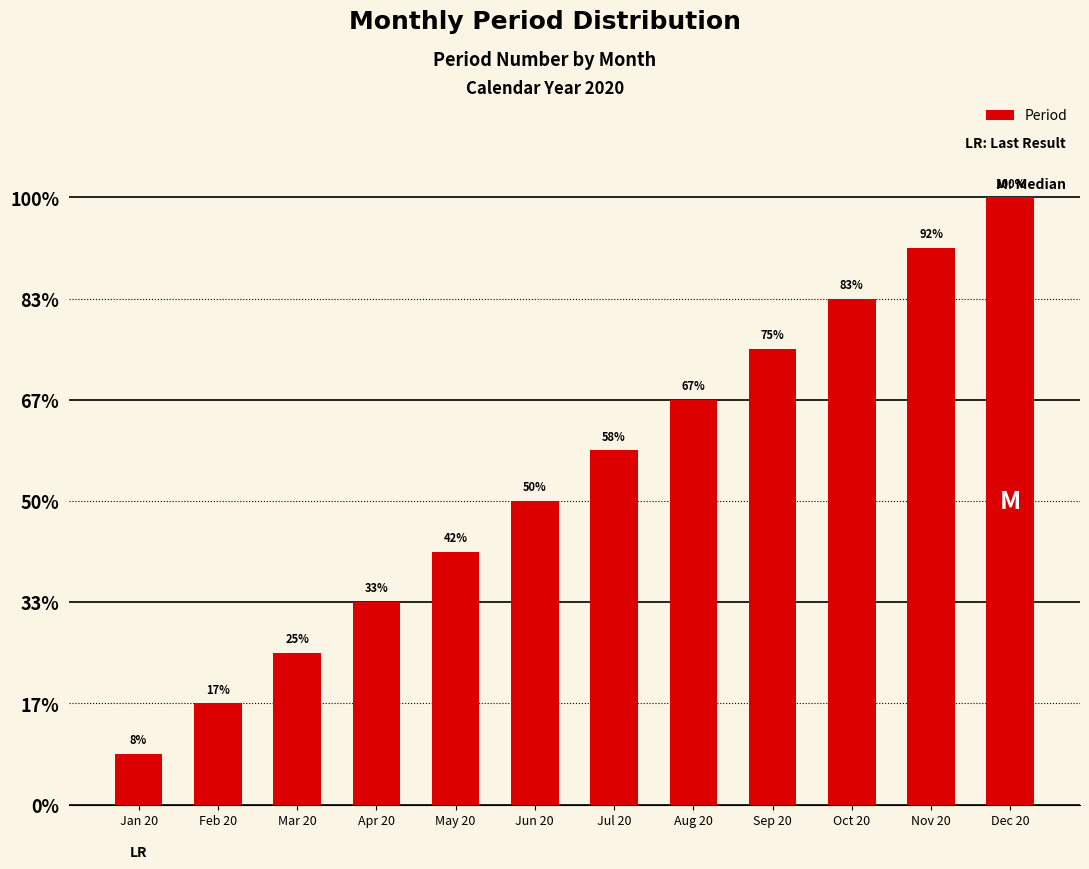

What is the change in value from Apr 20 to Aug 20?

+4